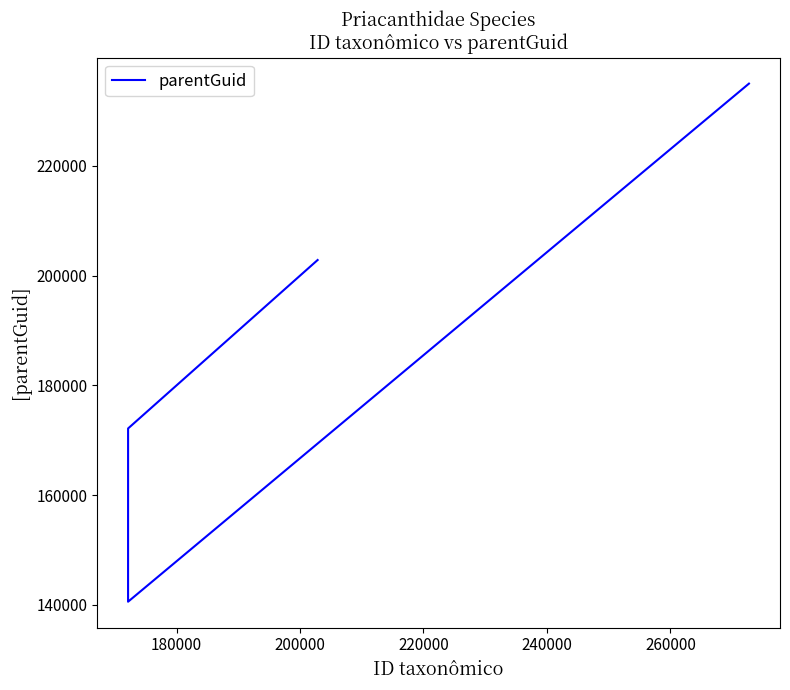

How many lines are shown in the chart?

1